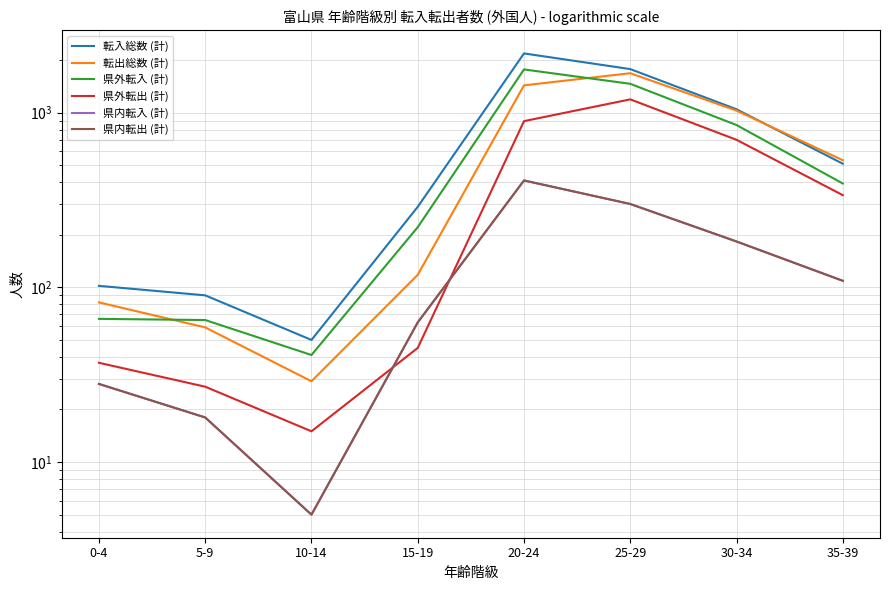

What is the difference between the maximum and minimum values in the 県内転入 (計) series?

404